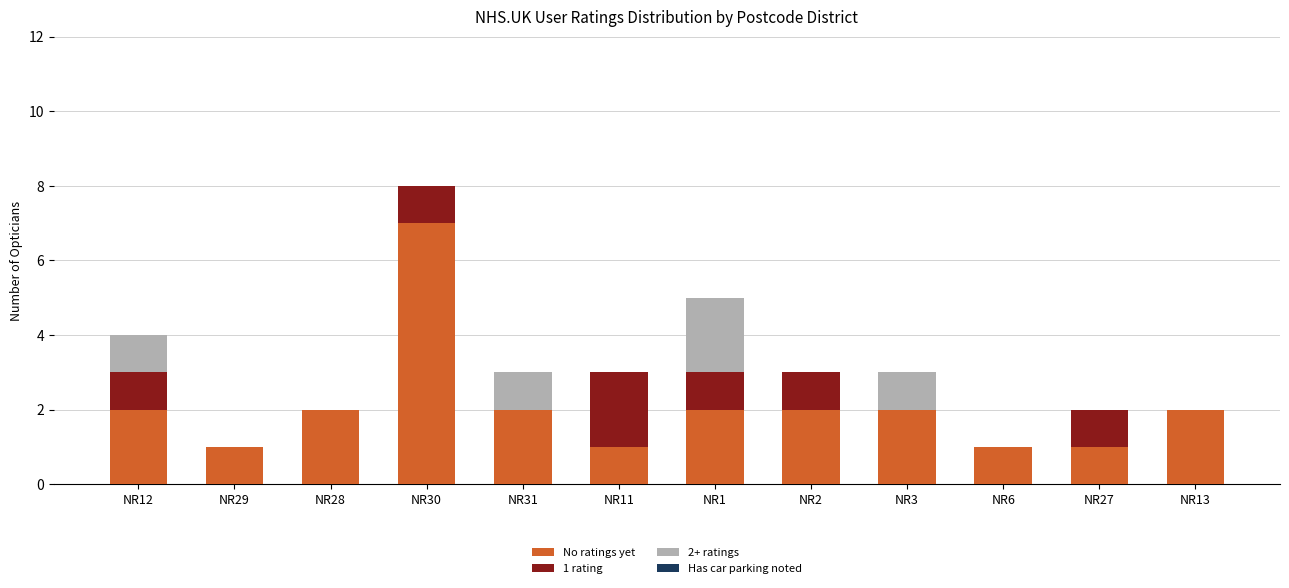

At which category is the sum across all series the highest?

NR30